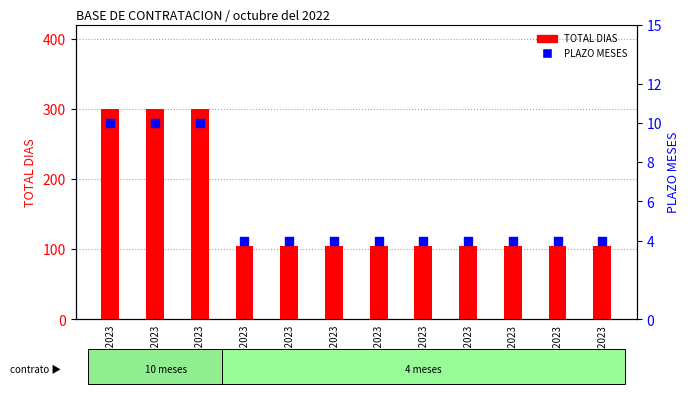

What are all the series names shown in the legend?

TOTAL DIAS, PLAZO MESES